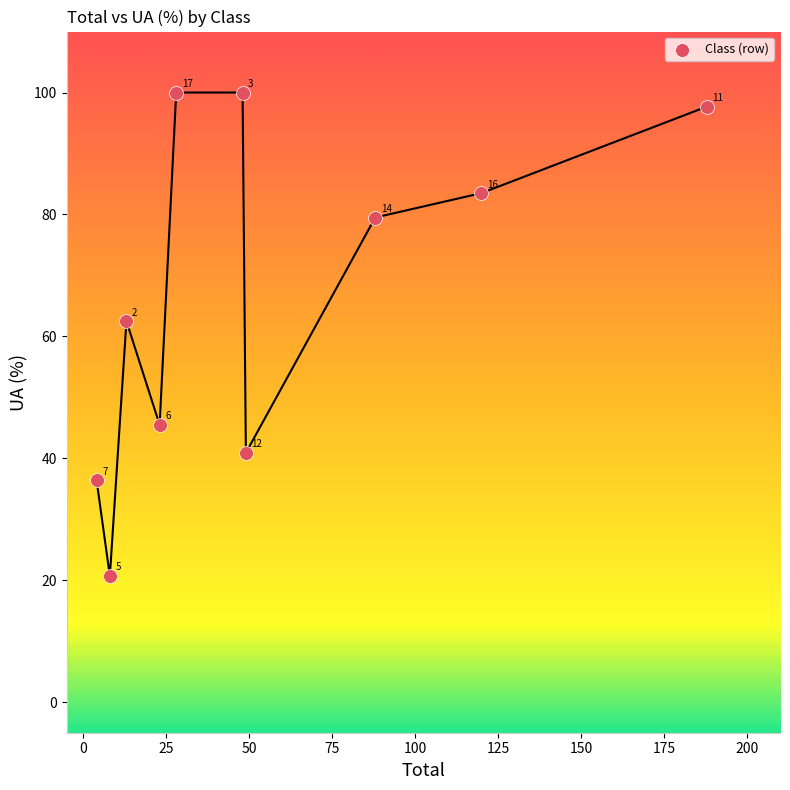

What Y value in the scatter plot is closest to 60?

62.5